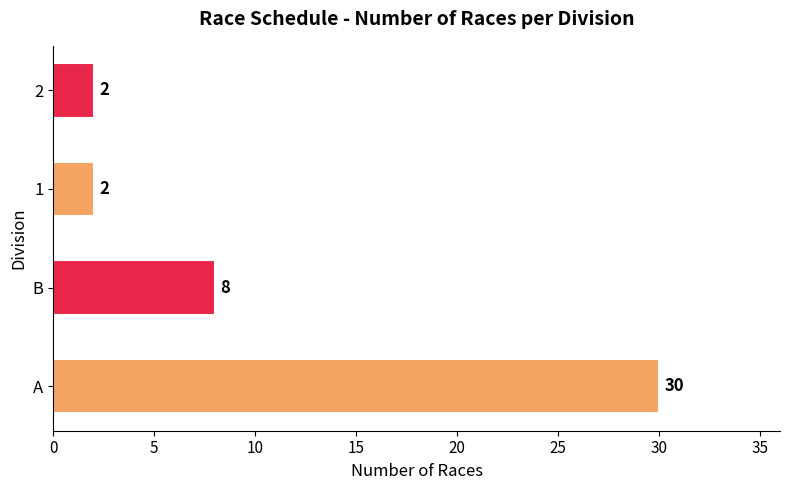

What is the difference between the maximum and minimum values?

28